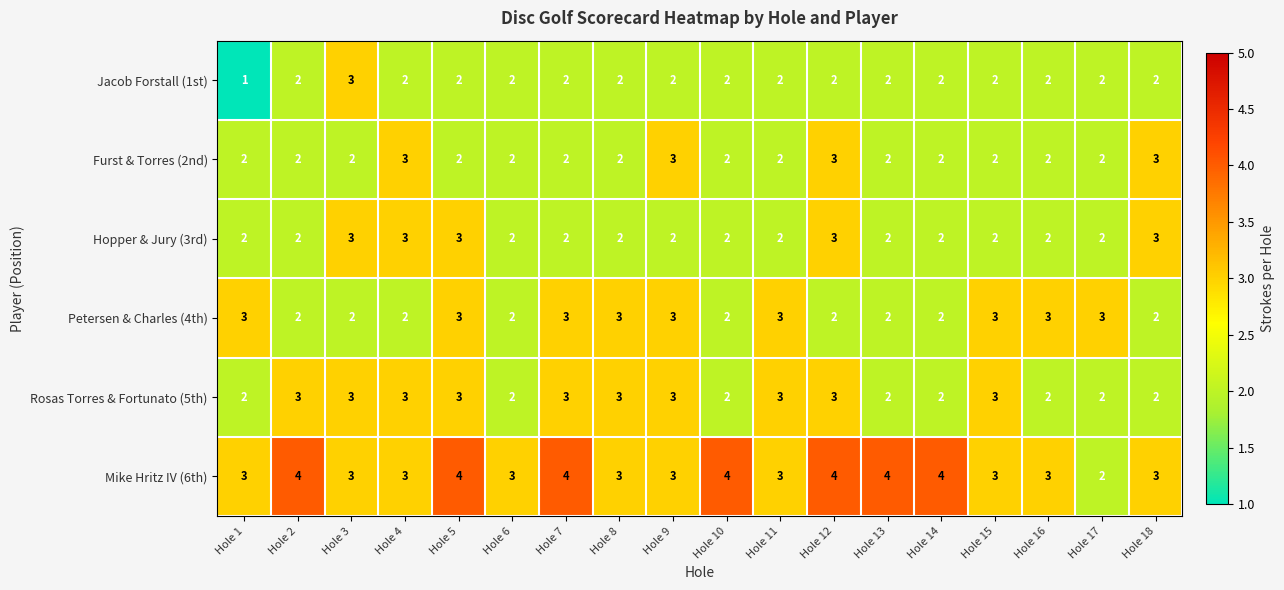

How many distinct data groups are displayed?

6